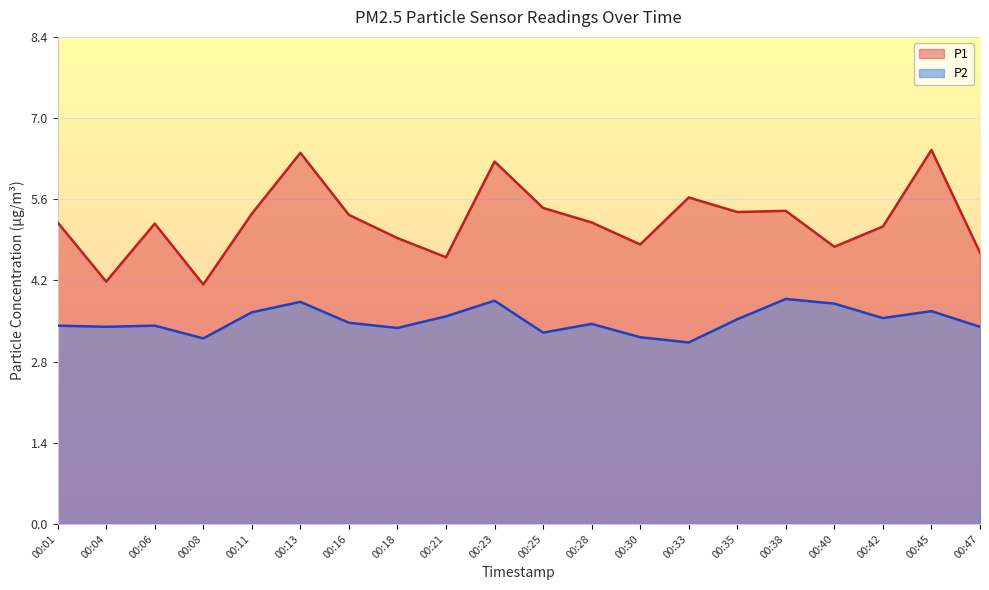

True or false: P2 has a value of 6.0 at 00:13.

False